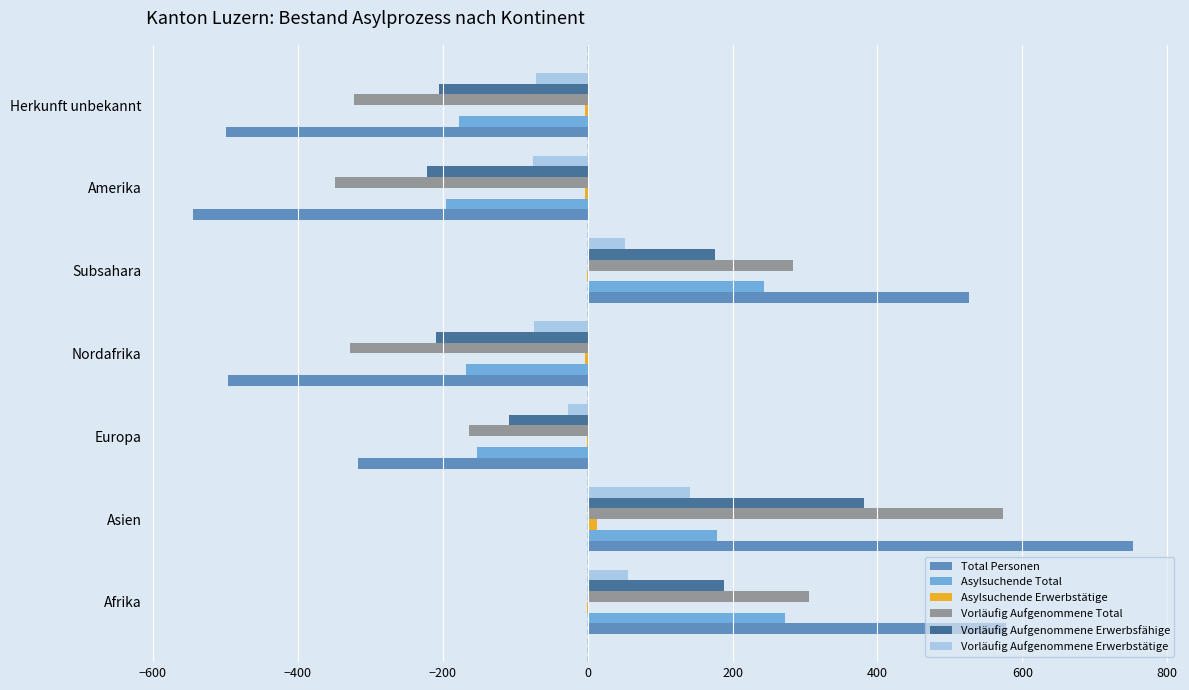

Is the value of Total Personen at Herkunft unbekannt greater than the value of Vorläufig Aufgenommene Erwerbstätige at Europa?

No